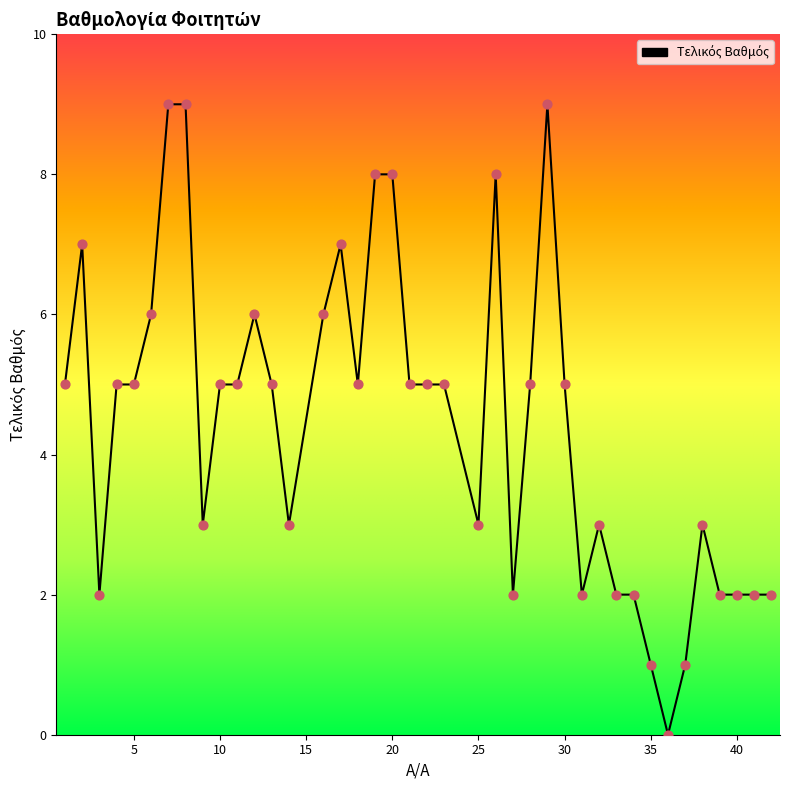

What is the difference between the maximum and minimum values?

9